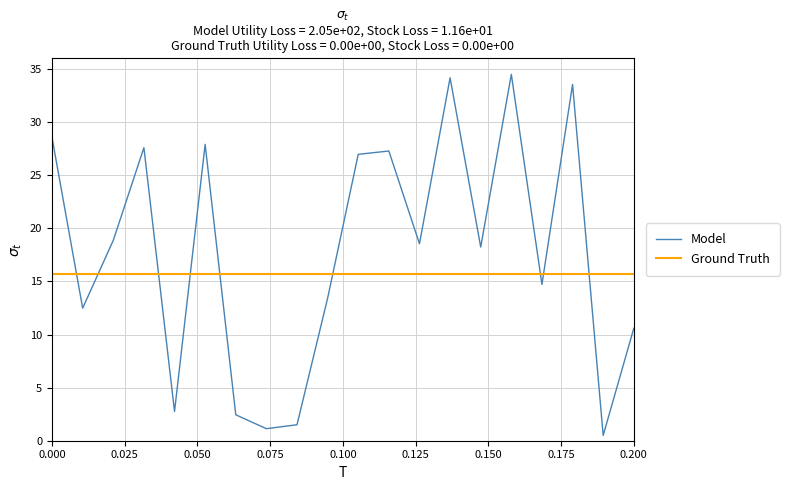

Does the chart display data point markers on the line(s)?

No